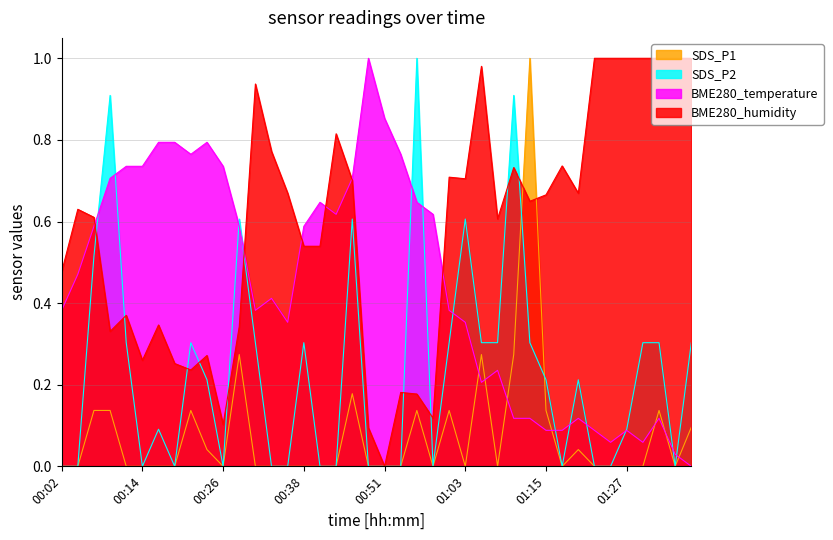

At which category does SDS_P1 reach its first local peak?

00:21